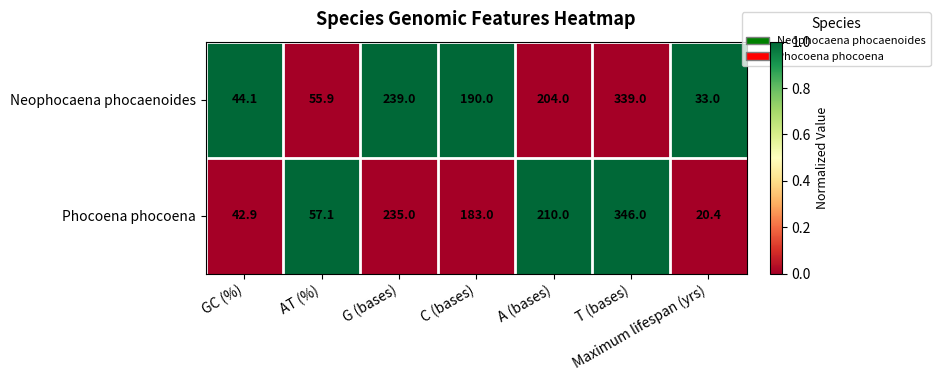

What is the smallest value displayed?

20.4